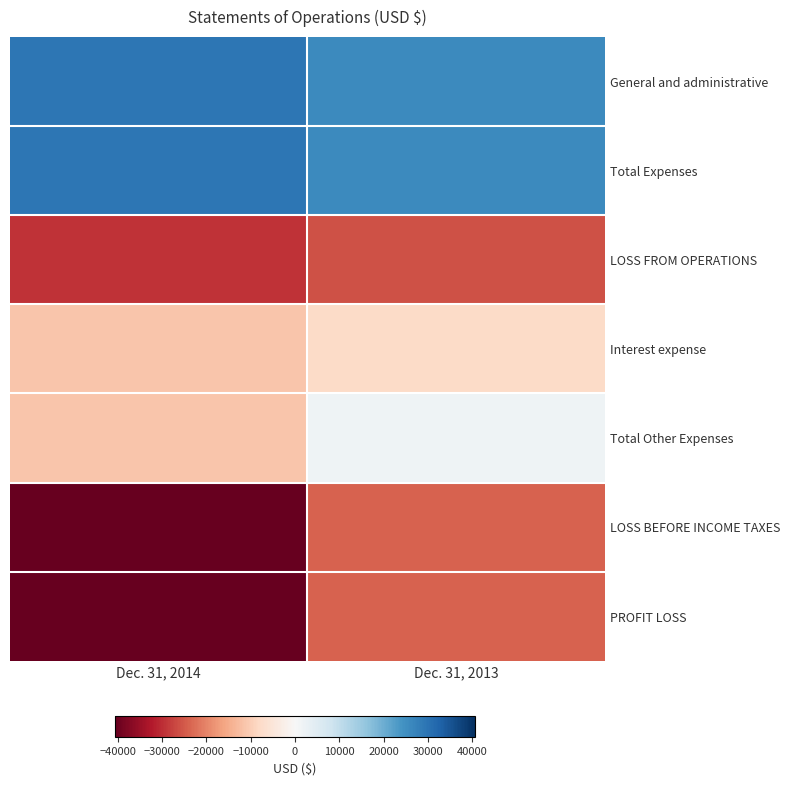

Reading left to right, transcribe all the data shown in this chart.

General and administrative: Dec. 31, 2014=29333	Dec. 31, 2013=25937
Total Expenses: Dec. 31, 2014=29333	Dec. 31, 2013=25937
LOSS FROM OPERATIONS: Dec. 31, 2014=-29333	Dec. 31, 2013=-25937
Interest expense: Dec. 31, 2014=-11253	Dec. 31, 2013=-7696
Total Other Expenses: Dec. 31, 2014=-11253	Dec. 31, 2013=1882
LOSS BEFORE INCOME TAXES: Dec. 31, 2014=-40586	Dec. 31, 2013=-24055
PROFIT LOSS: Dec. 31, 2014=-40586	Dec. 31, 2013=-24055